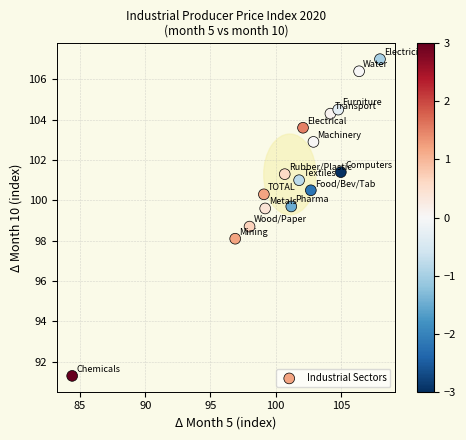

What is the range of Y values (max minus min)?

15.7